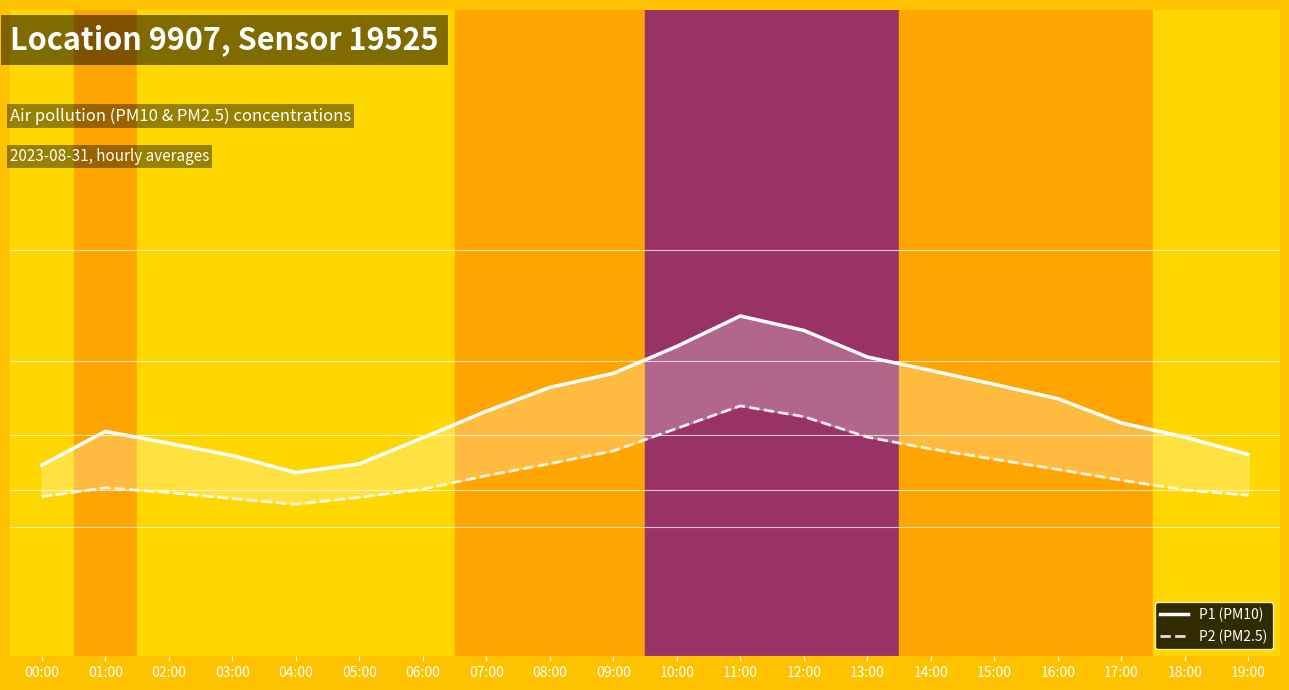

The P2 (PM2.5) series shows 12.6 at 17:00. True or false?

False